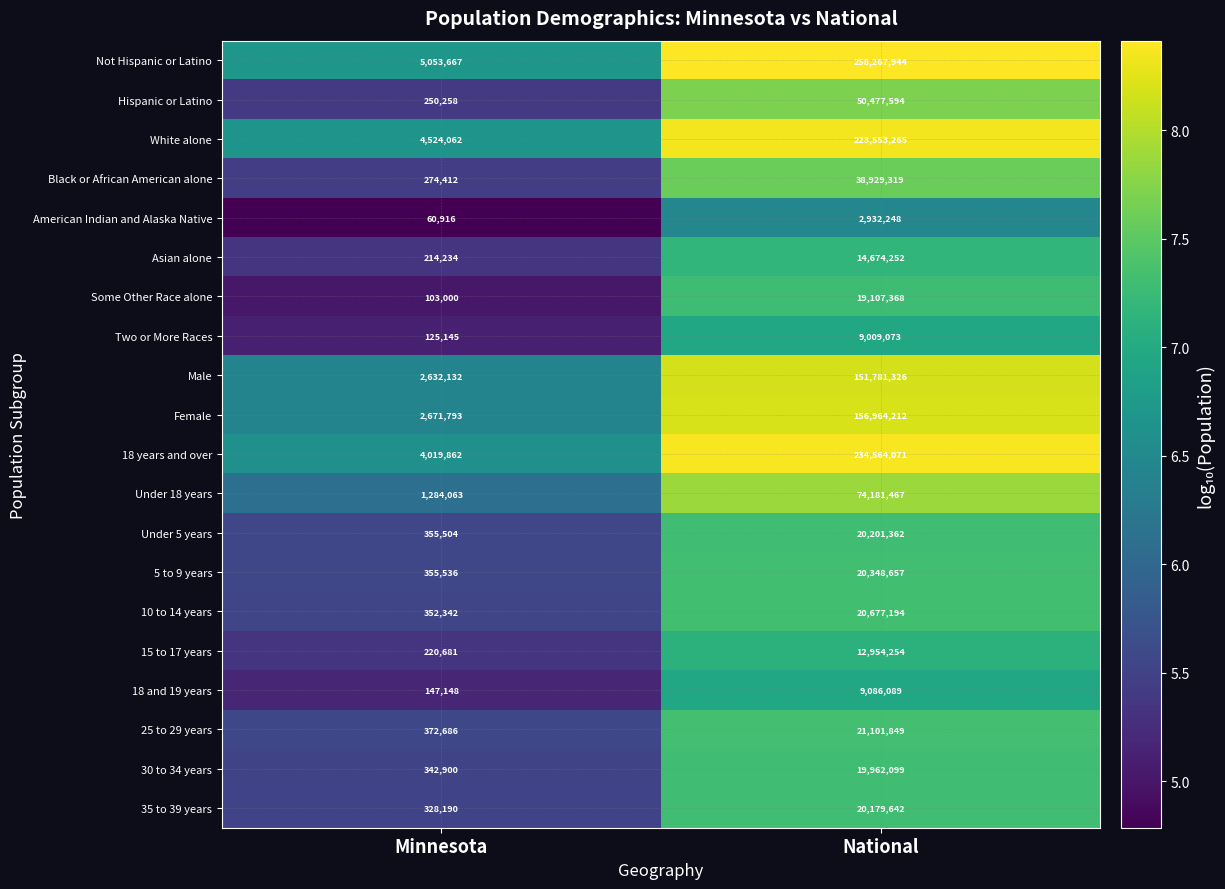

The Asian alone series shows 133906 at Minnesota. True or false?

False